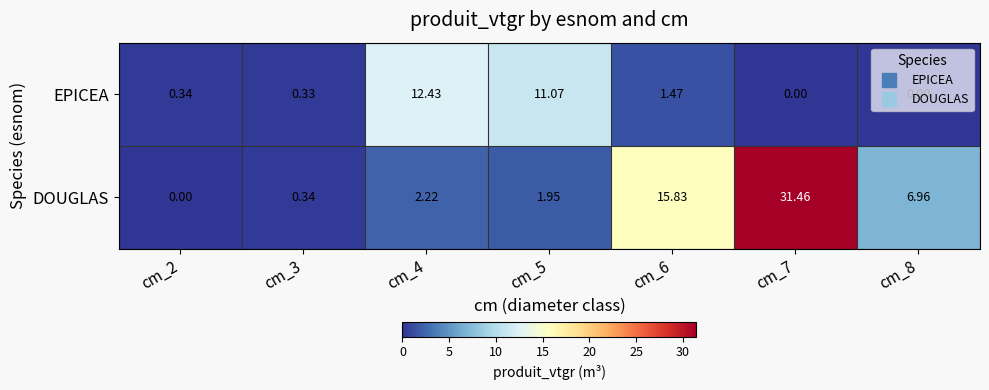

Rank the series at cm_7 from lowest to highest value.

EPICEA, DOUGLAS